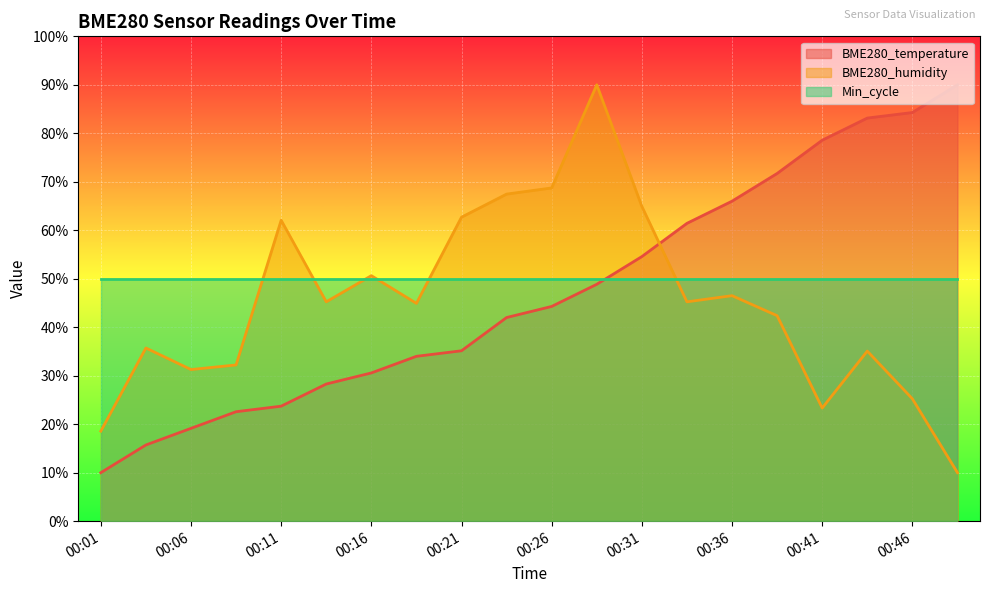

How many times do BME280_humidity and BME280_temperature cross each other?

1